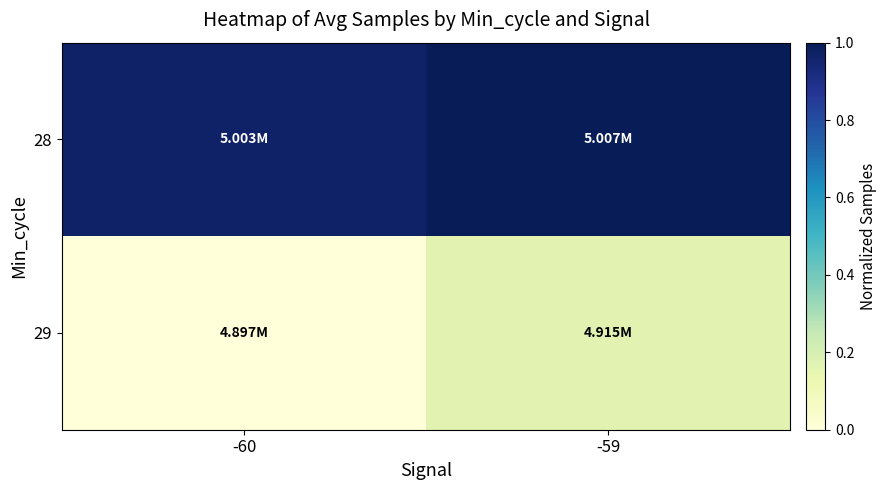

Reading left to right, what are all the values shown in this chart?

28: -60=1.0	-59=1.0
29: -60=0.0	-59=0.2